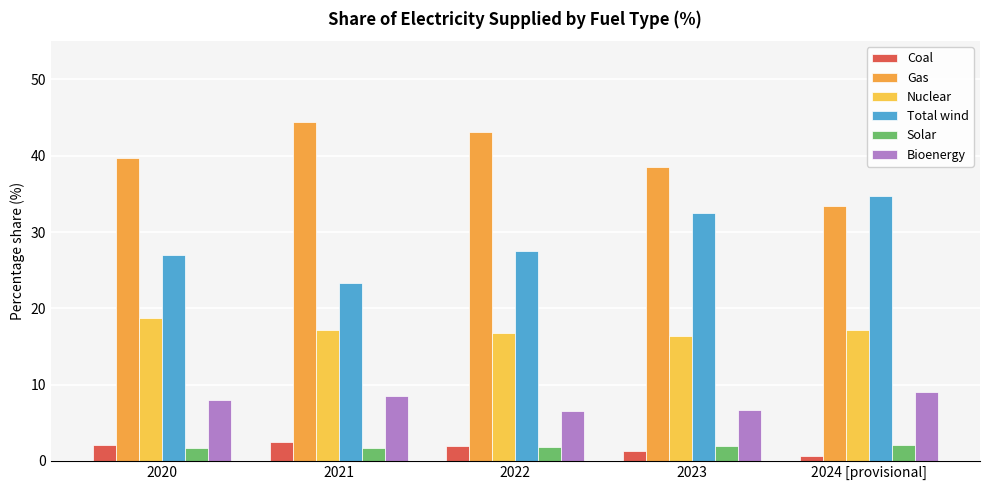

How many groups of bars are there?

5